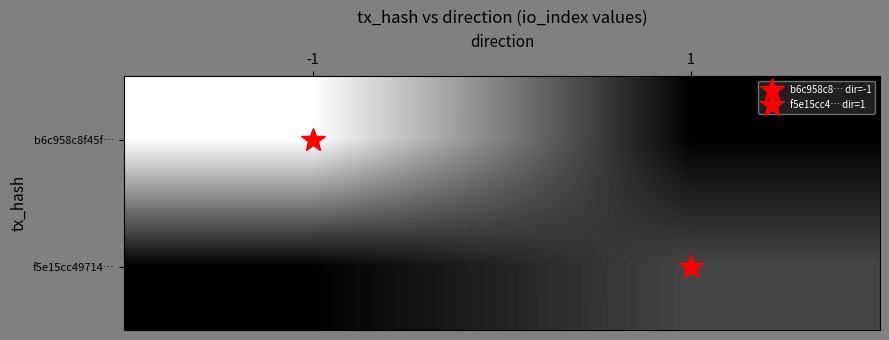

What is the total value across all series at -1?

11